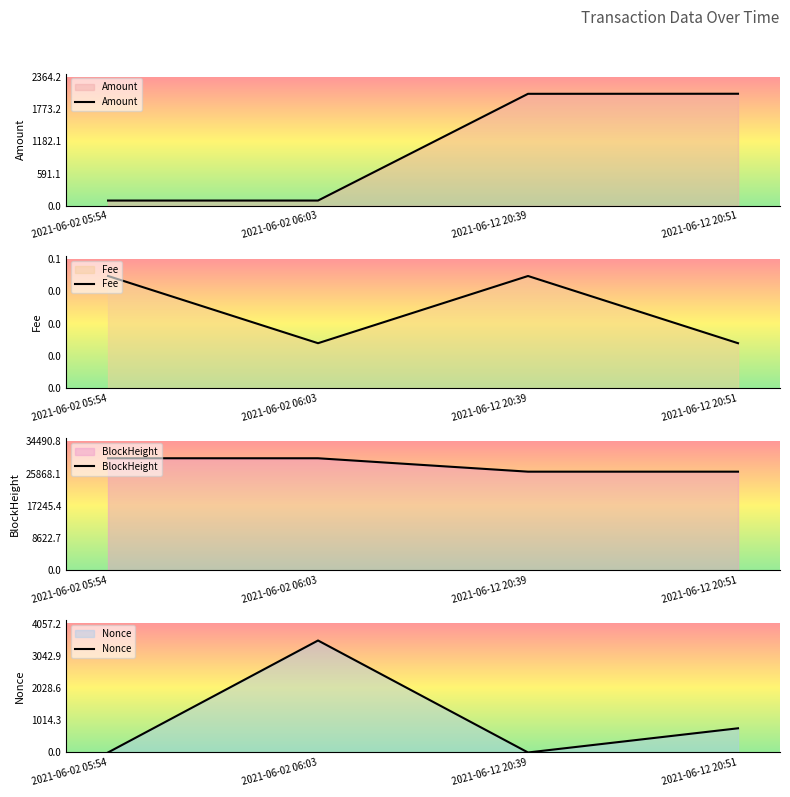

Which category has the highest value in the Nonce series?

2021-06-02 06:03